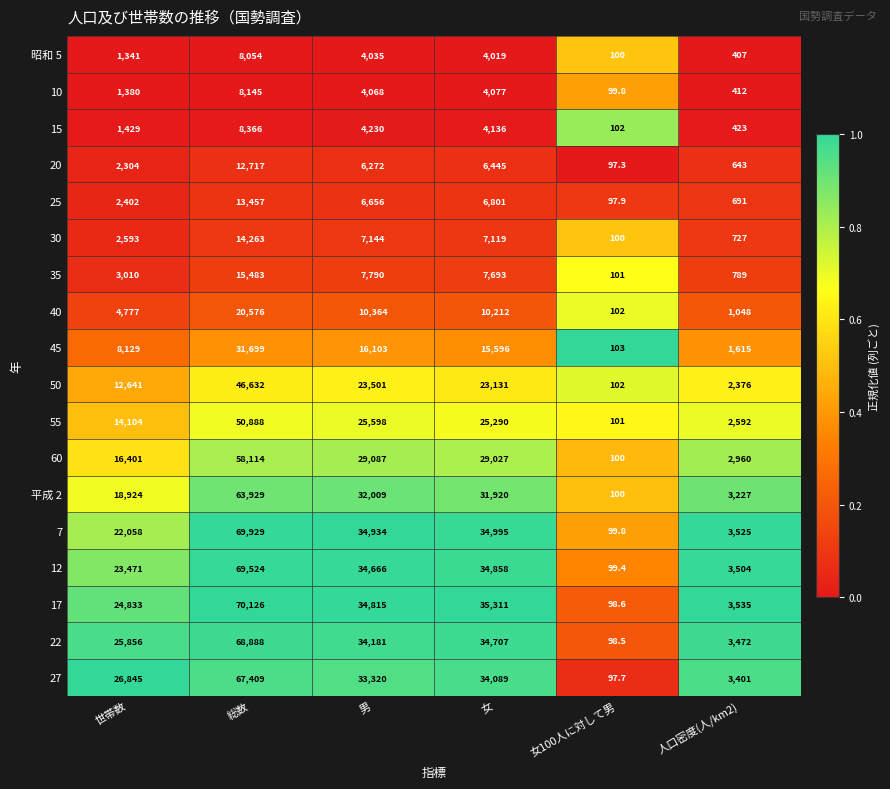

What is the spread (max minus min) of values at 女?

31292.0